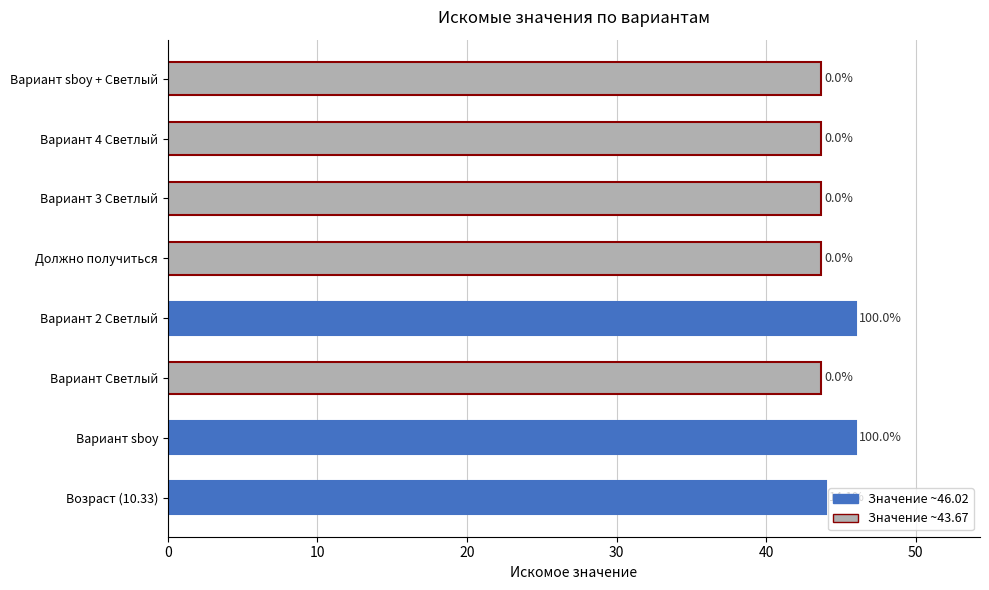

What is the minimum value shown in the chart?

43.7